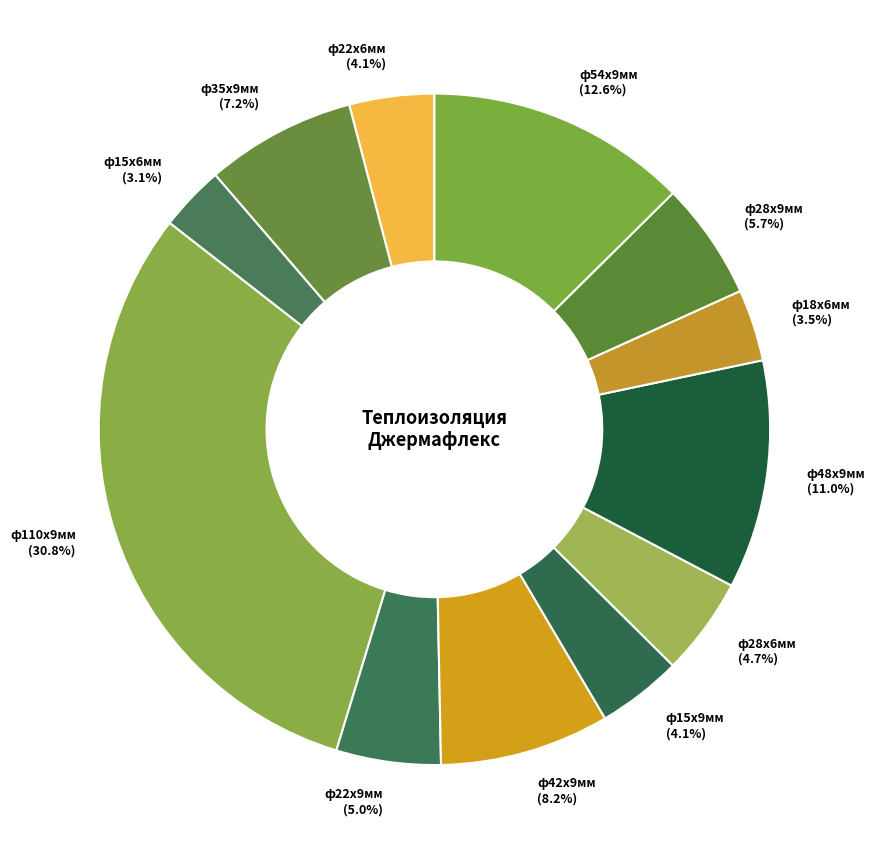

True or false: ф15х6мм accounts for 12% of the total.

False